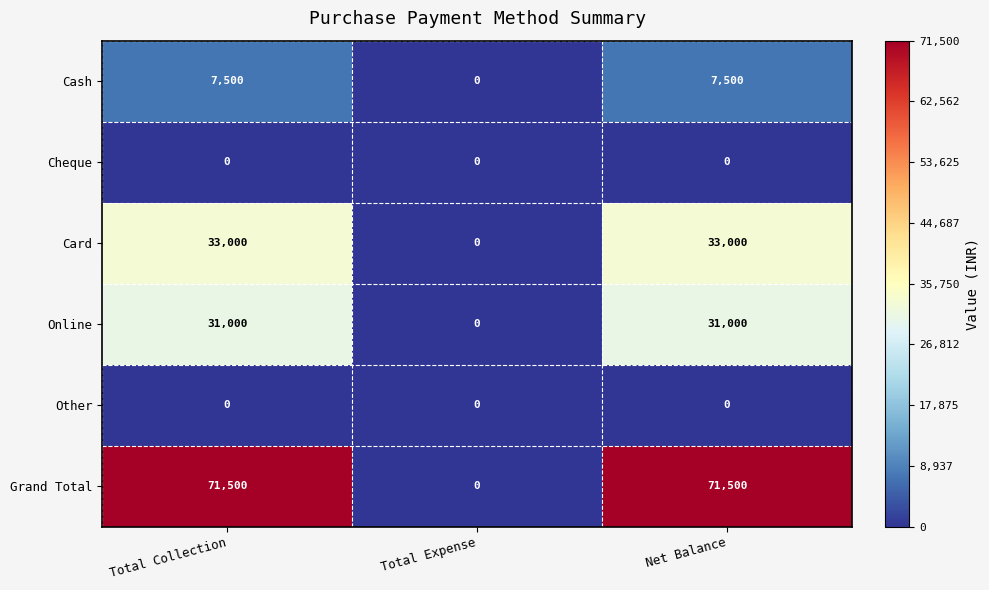

What is the total value across all series at Net Balance?

143000